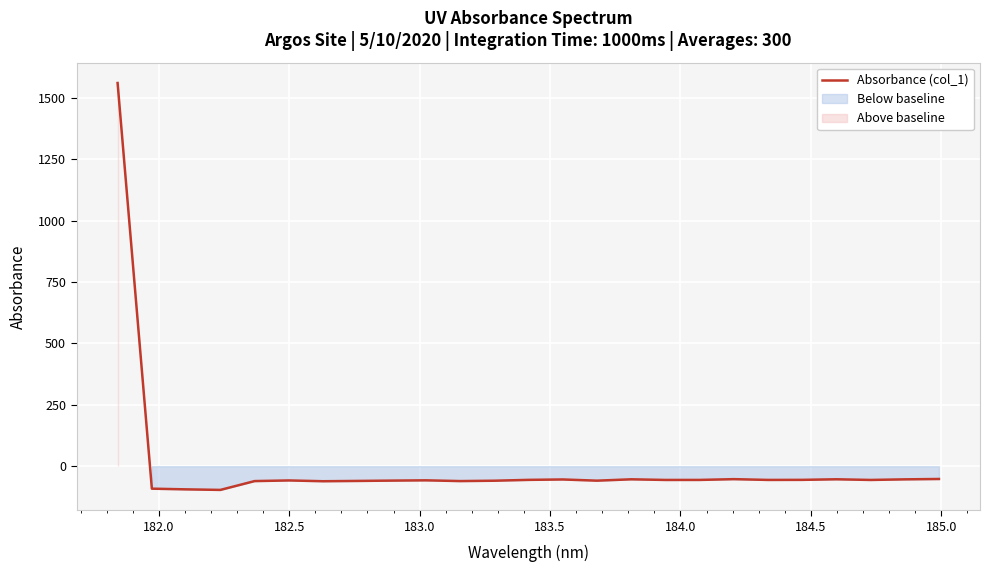

What is the lowest value of the Absorbance (col_1) series?

-96.4